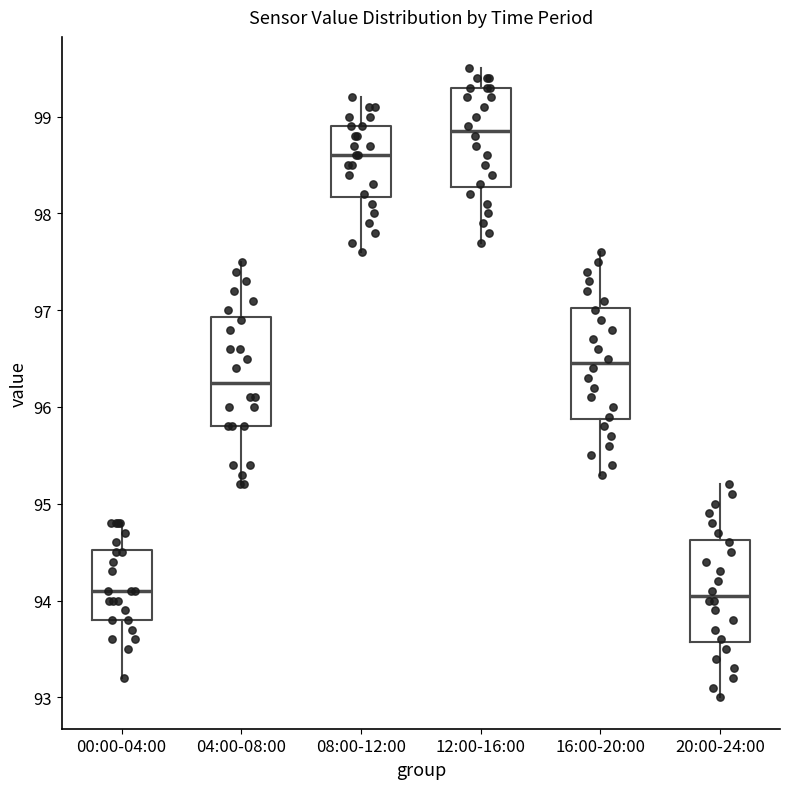

Reading left to right, read every box against the y-axis: the position of its median line, the range the box covers, and the ends of its whiskers. The values are not printed on the chart, so give them approximately, as read against the axis.

00:00-04:00: median 94.1, box 93.8 to 94.5, whiskers 93.2 to 94.8
04:00-08:00: median 96.3, box 95.8 to 96.9, whiskers 95.2 to 97.5
08:00-12:00: median 98.6, box 98.2 to 98.9, whiskers 97.6 to 99.2
12:00-16:00: median 98.9, box 98.3 to 99.3, whiskers 97.7 to 99.5
16:00-20:00: median 96.5, box 95.9 to 97.0, whiskers 95.3 to 97.6
20:00-24:00: median 94.1, box 93.6 to 94.6, whiskers 93.0 to 95.2